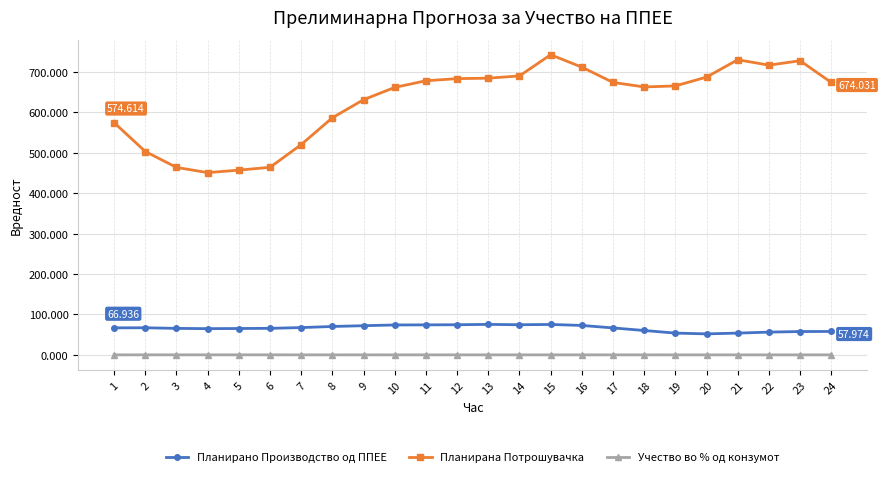

True or false: Планирана Потрошувачка and Учество во % од конзумот cross at least once.

False